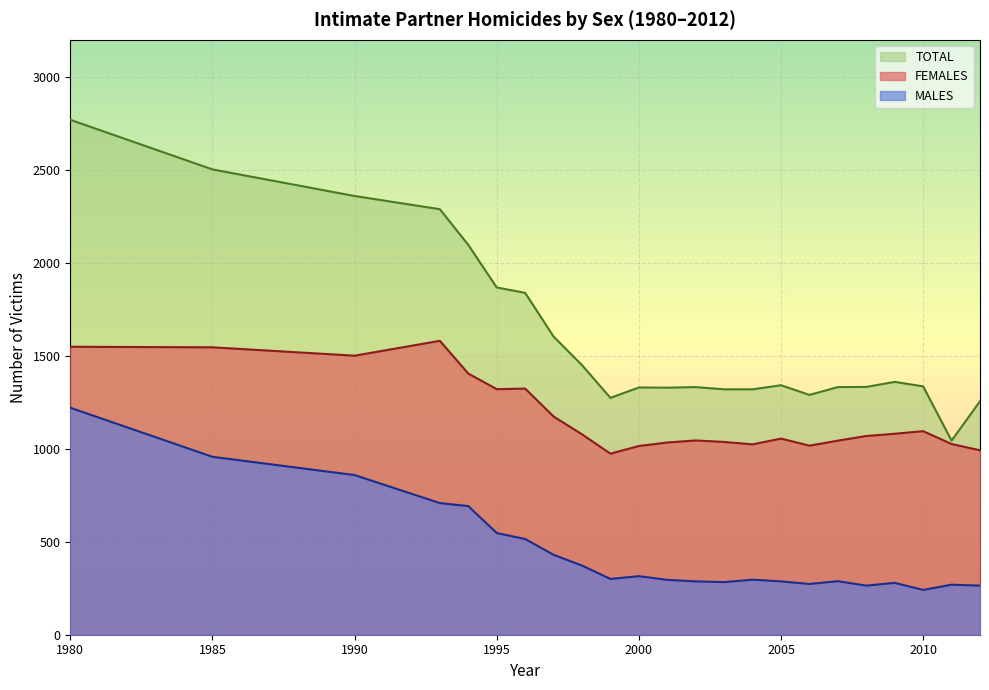

How many interior local valleys does the TOTAL series have?

4